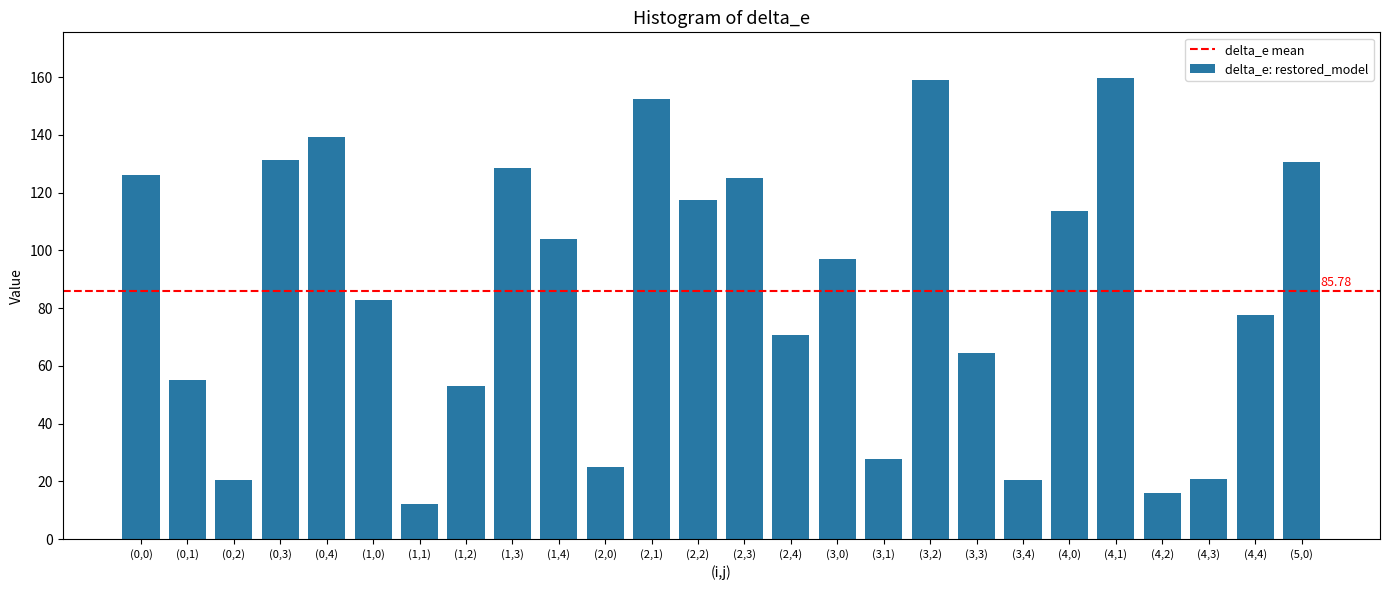

What is the sum of the values at (0,2) and (3,2)?

179.5